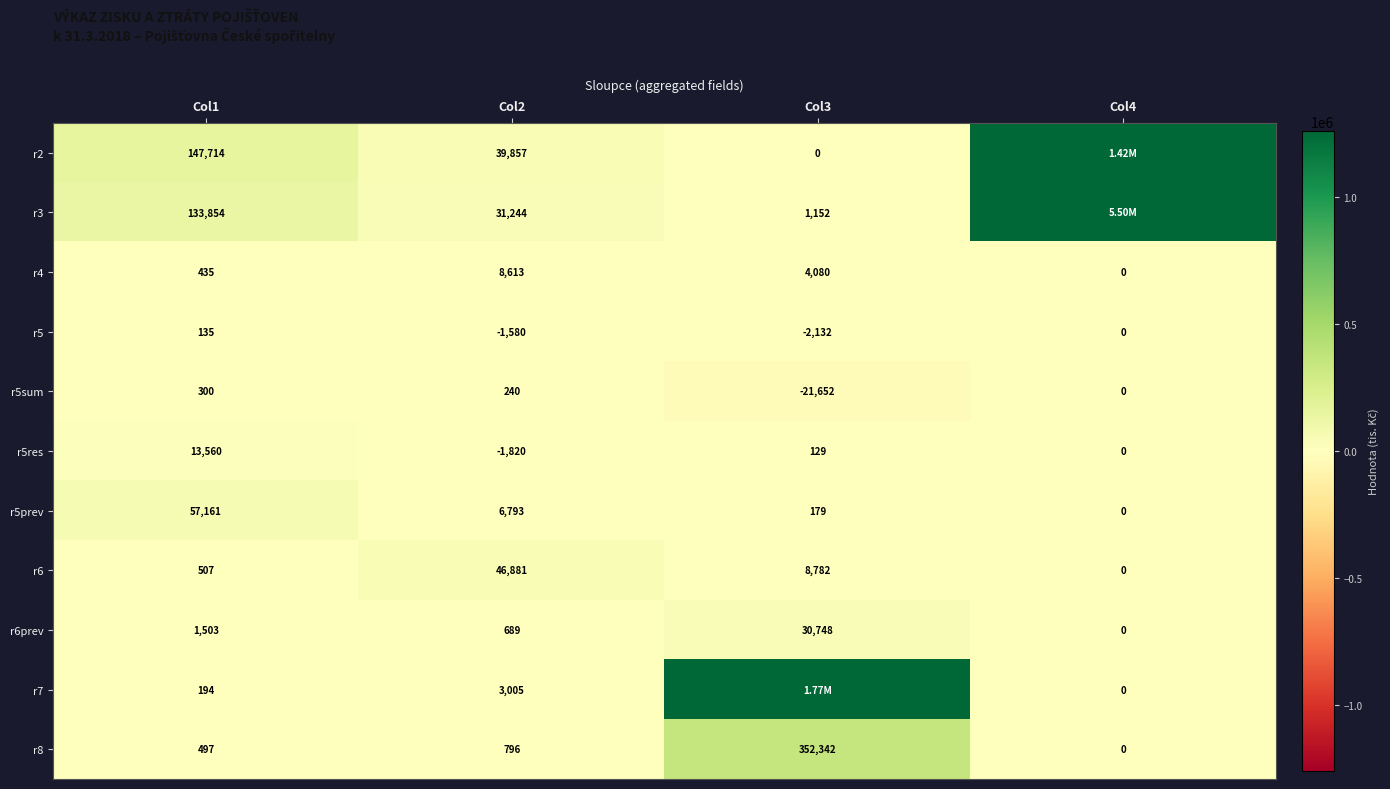

List the labels in order of r4 value, smallest first.

Col4, Col1, Col3, Col2